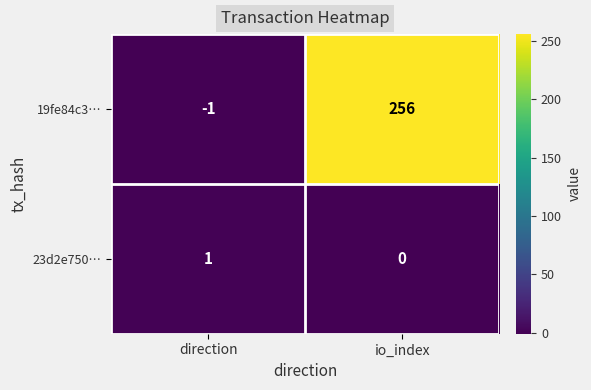

What is the sum of all 19fe84c3… values?

255